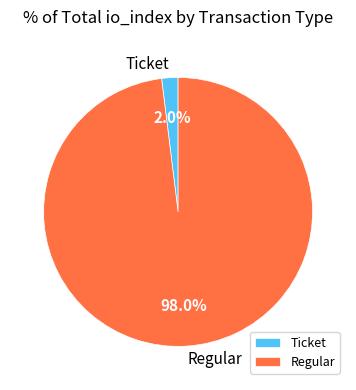

Does Regular represent more than half of the total?

Yes